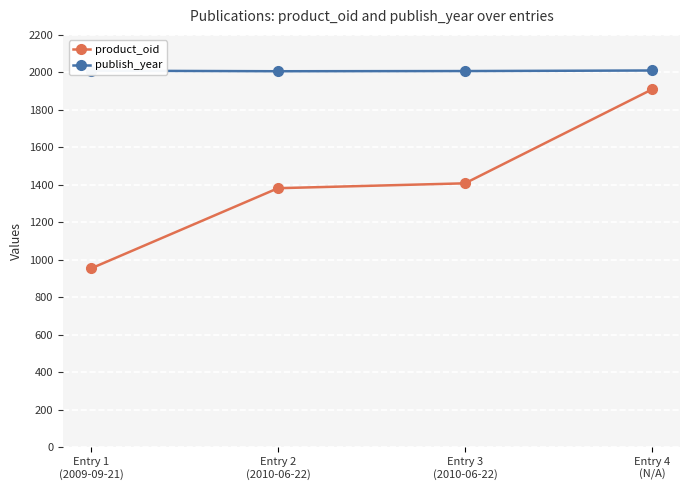

The value of product_oid at Entry 1
(2009-09-21) is 1442. True or false?

False